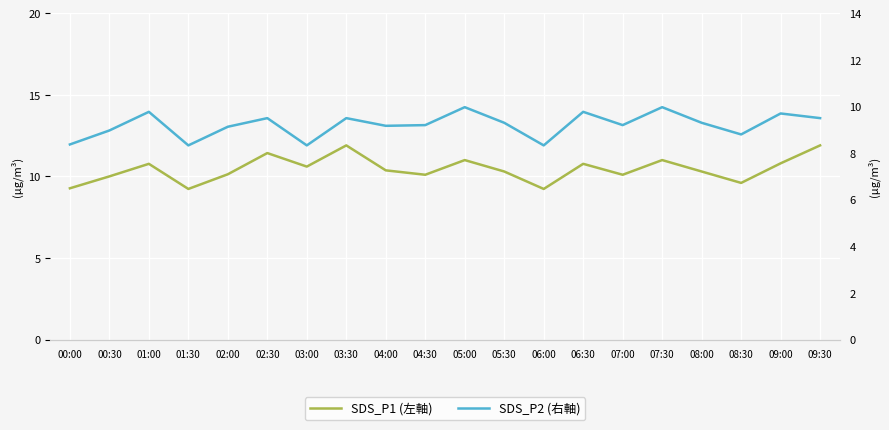

Where does the SDS_P1 (左軸) series first go above 10?

01:00